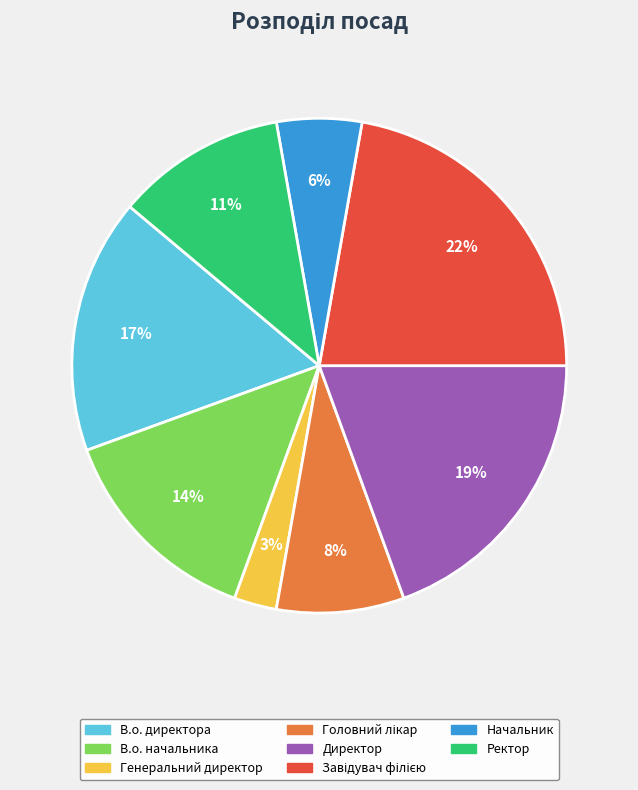

Does any single category account for the majority?

No